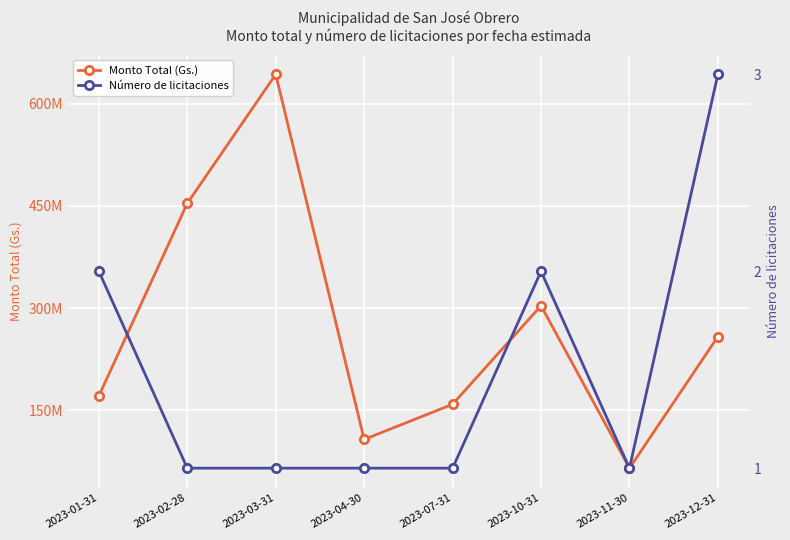

At which label does Monto Total (Gs.) first exceed 258134000?

2023-02-28